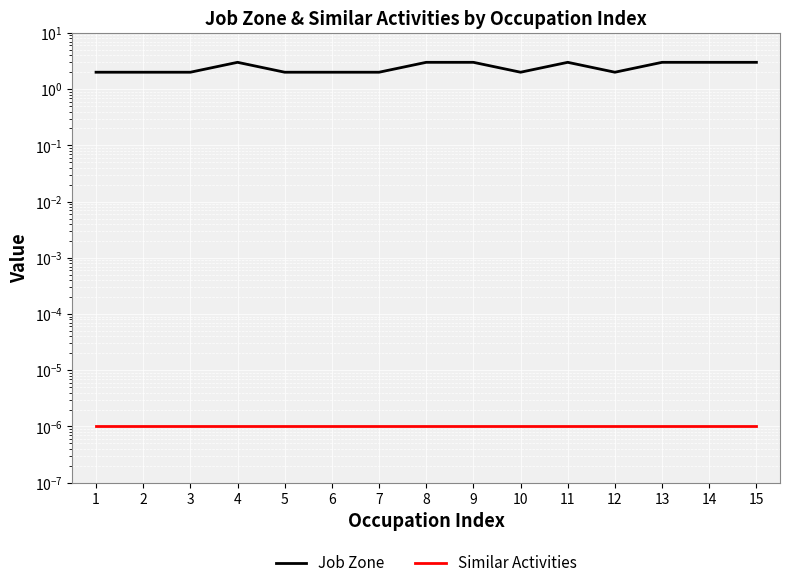

What are all the series names shown in the legend?

Job Zone, Similar Activities